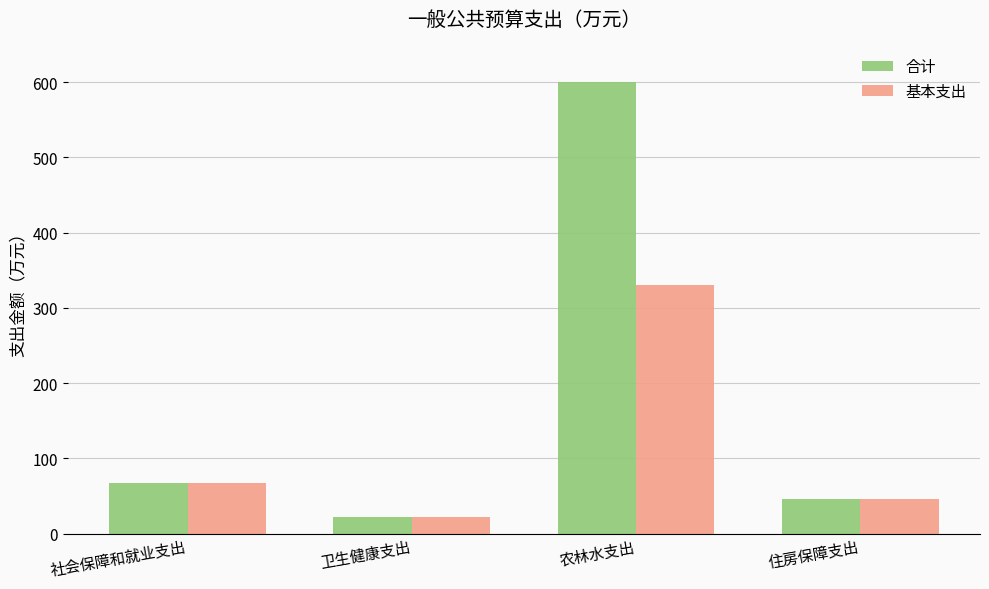

How many bars are there in each group?

2